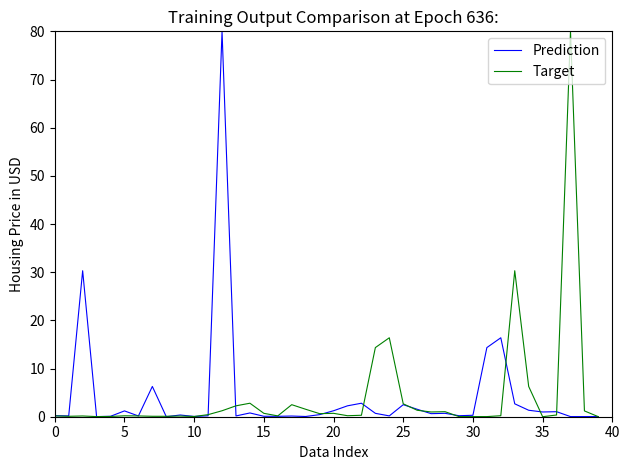

What is the maximum value shown in the chart?

80.0